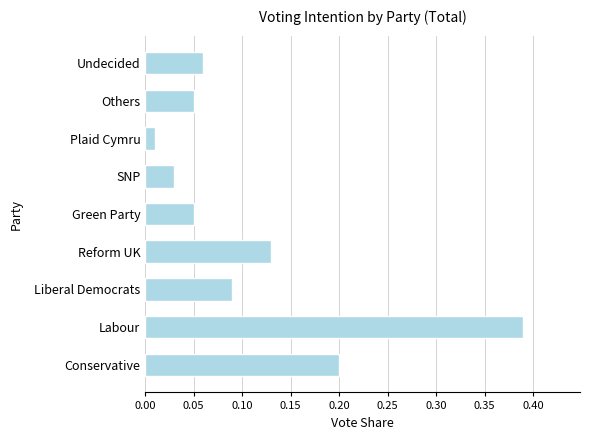

At which label is the value closest to 0?

Plaid Cymru